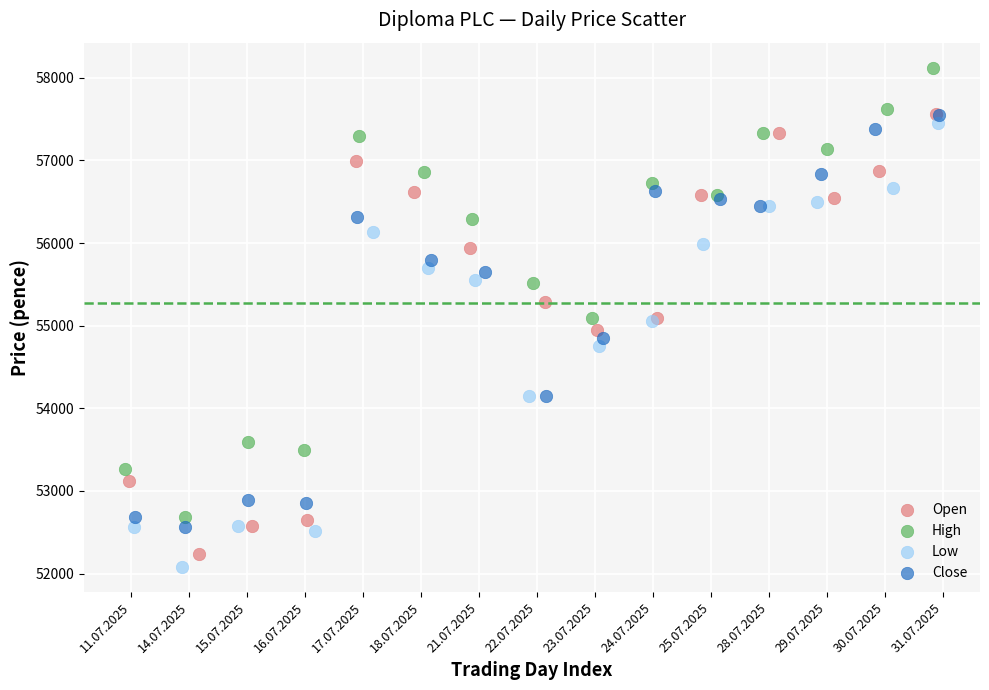

Which series has the largest Y range (max minus min)?

High